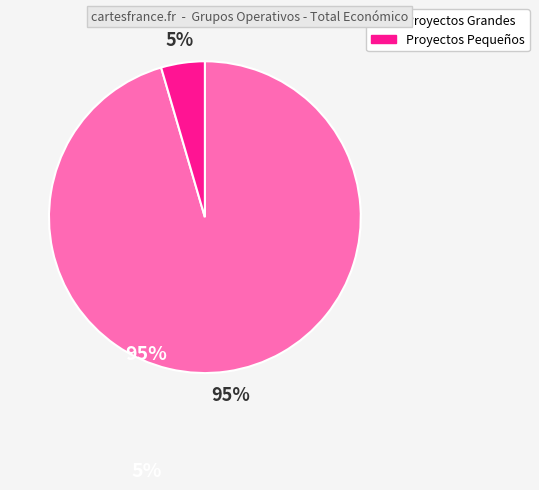

To the nearest percent, what is the average slice percentage?

50%